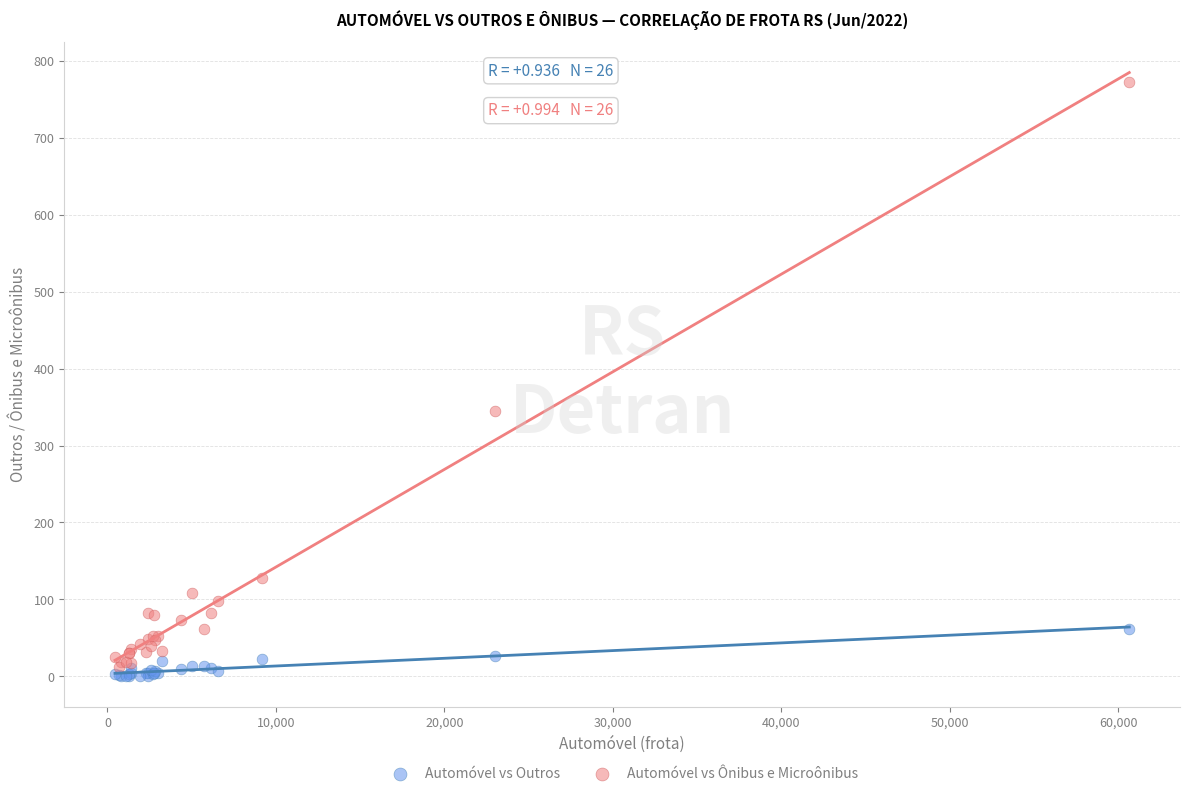

Which series has the widest spread of Y values?

Automóvel vs Ônibus e Microônibus